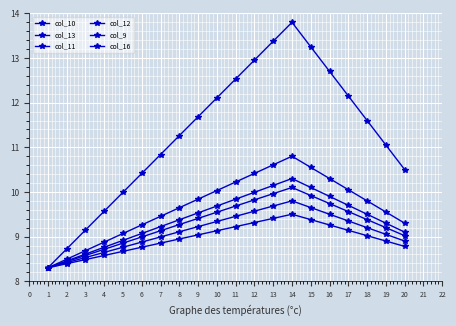

Reading left to right, extract all data points from this chart.

col_10: 8.3	8.4	8.5	8.6	8.8	8.9	9.0	9.1	9.2	9.3	9.5	9.6	9.7	9.8	9.7	9.5	9.4	9.2	9.1	8.9
col_13: 8.3	8.7	9.1	9.6	10.0	10.4	10.8	11.3	11.7	12.1	12.5	13.0	13.4	13.8	13.2	12.7	12.2	11.6	11.1	10.5
col_11: 8.3	8.5	8.7	8.9	9.1	9.3	9.5	9.6	9.8	10.0	10.2	10.4	10.6	10.8	10.6	10.3	10.1	9.8	9.6	9.3
col_12: 8.3	8.5	8.6	8.8	8.9	9.1	9.2	9.4	9.5	9.7	9.8	10.0	10.1	10.3	10.1	9.9	9.7	9.5	9.3	9.1
col_9: 8.3	8.4	8.6	8.7	8.9	9.0	9.1	9.3	9.4	9.5	9.7	9.8	10.0	10.1	9.9	9.7	9.6	9.4	9.2	9.0
col_16: 8.3	8.4	8.5	8.6	8.7	8.8	8.9	8.9	9.0	9.1	9.2	9.3	9.4	9.5	9.4	9.3	9.1	9.0	8.9	8.8